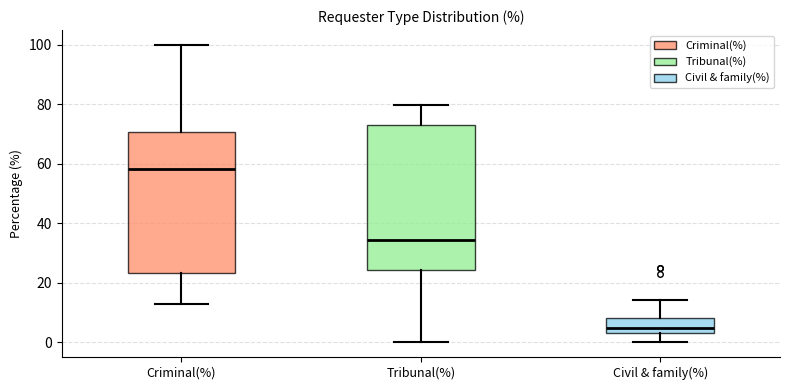

Where does the lower whisker of the box for Criminal(%) end on the y-axis? The values are not printed on the chart, so give them approximately, as read against the axis.

12